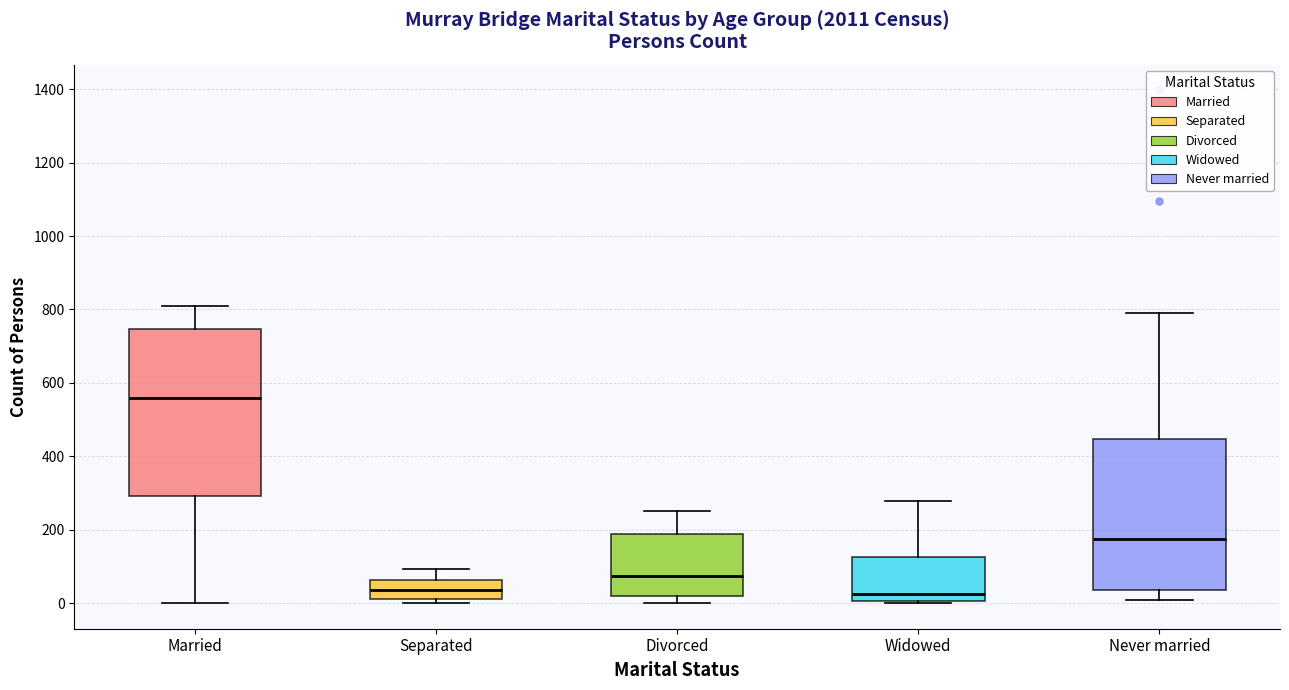

Where is the upper edge of the box for Divorced on the y-axis? The values are not printed on the chart, so give them approximately, as read against the axis.

180